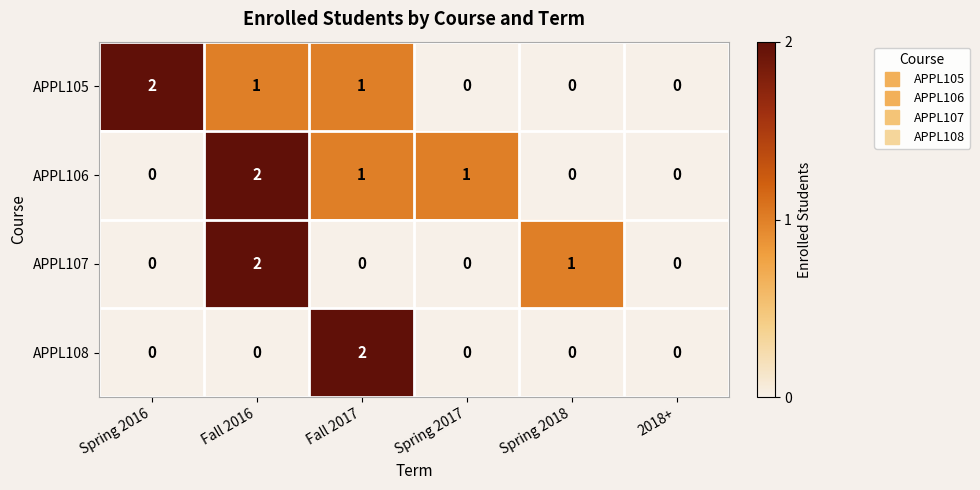

At which category is the sum across all series the highest?

Fall 2016